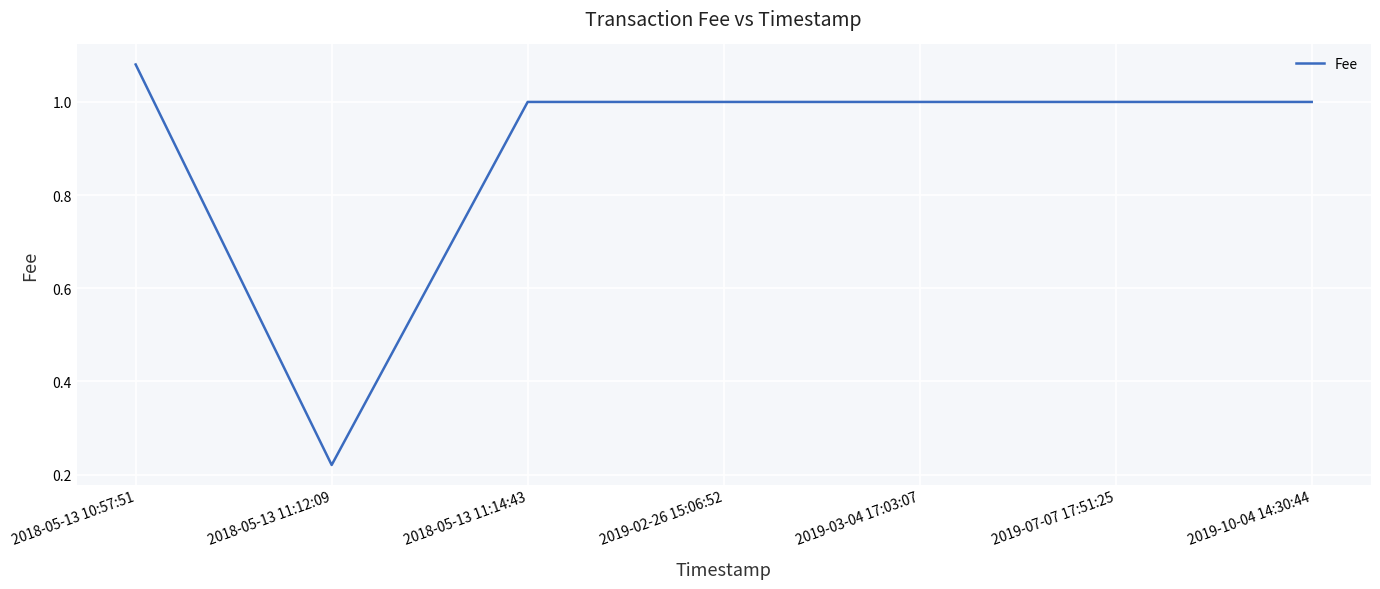

True or false: the data shows 1.8 at 2019-02-26 15:06:52.

False